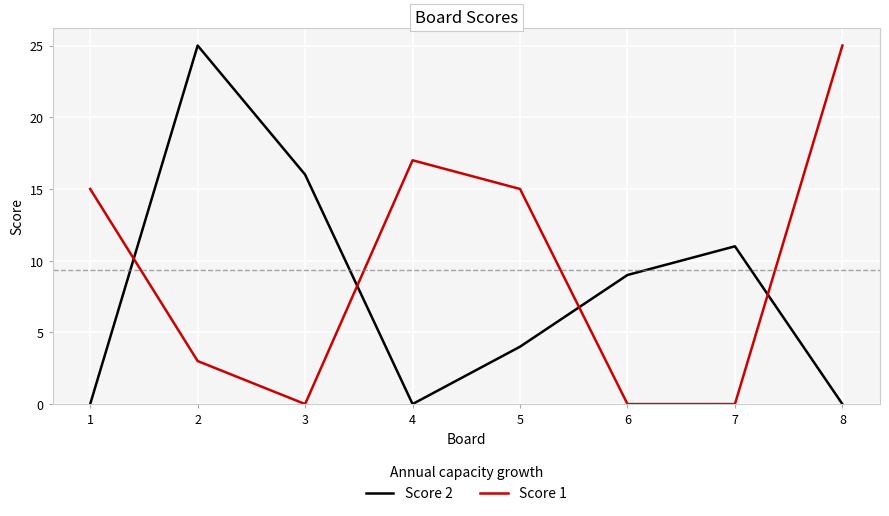

How many interior local peaks does the Score 2 series have?

2